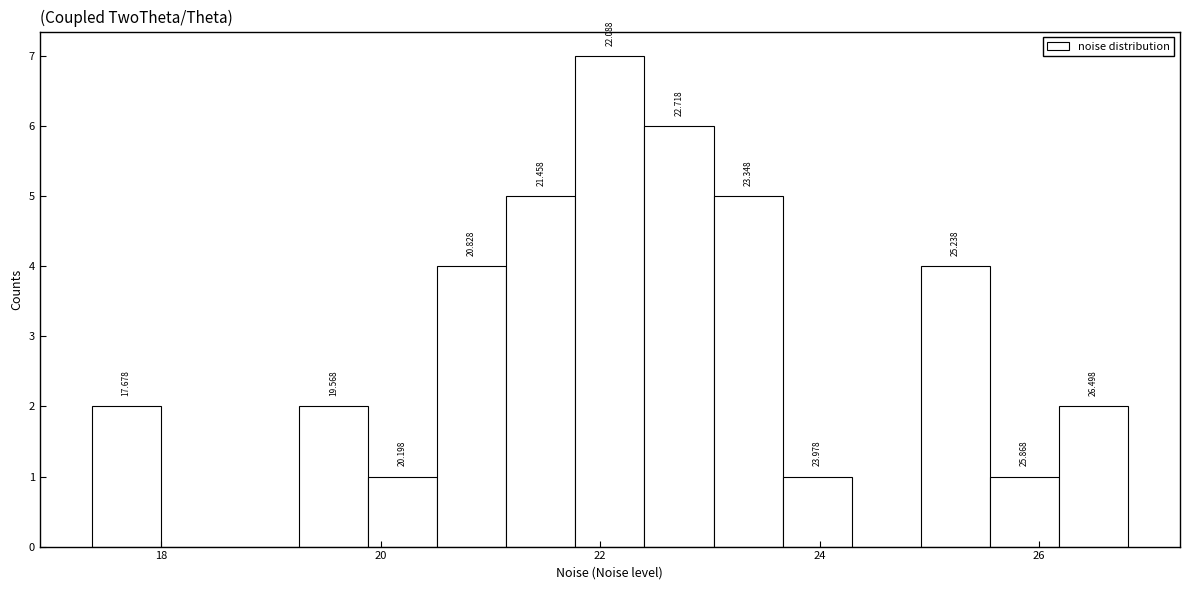

Read against the x-axis, roughly where is the centre of the tallest bar?

22.0